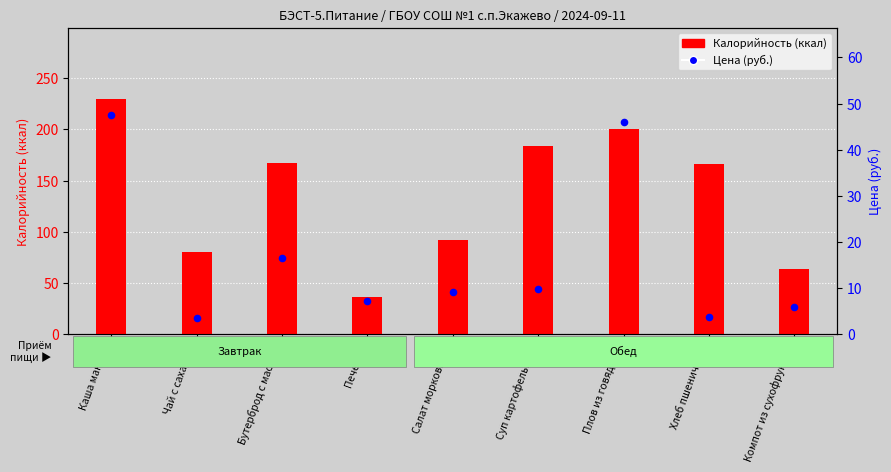

Which series reaches the minimum Y coordinate?

Цена